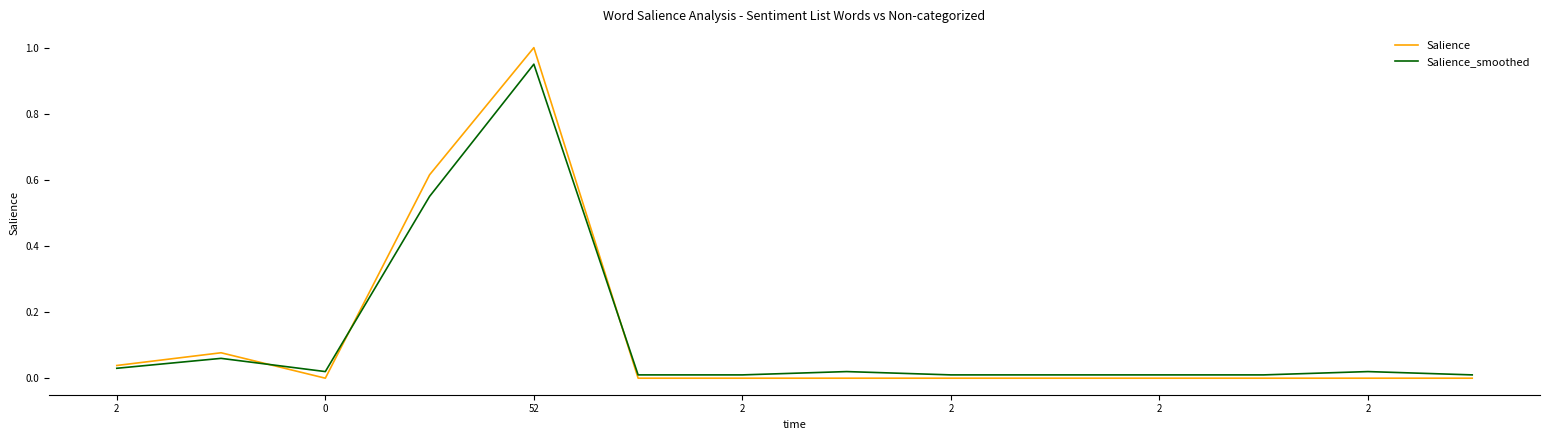

True or false: Salience and Salience_smoothed intersect in this chart.

True